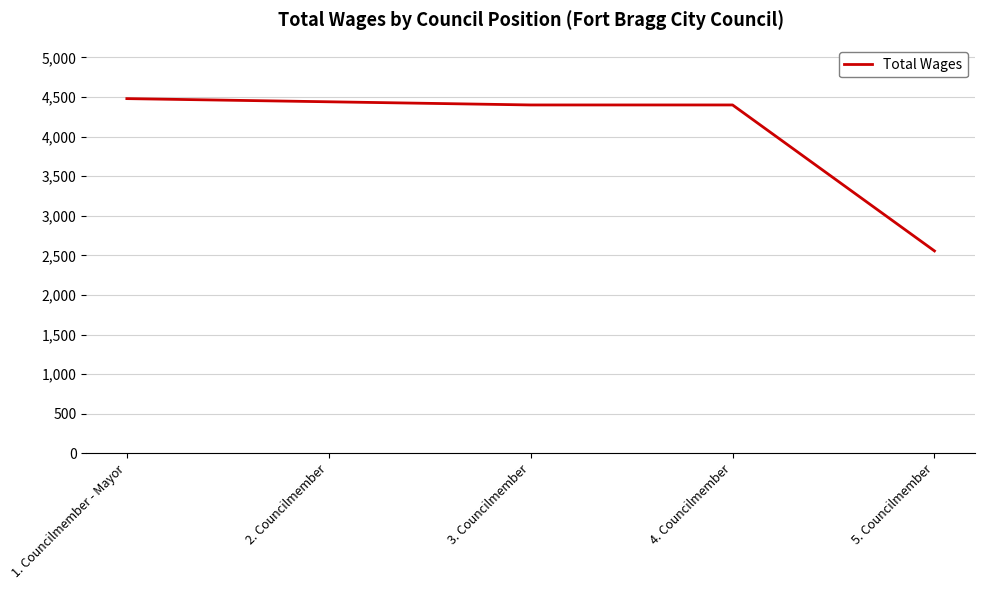

What is the ratio of the value at 2. Councilmember to the value at 1. Councilmember - Mayor?

1.0